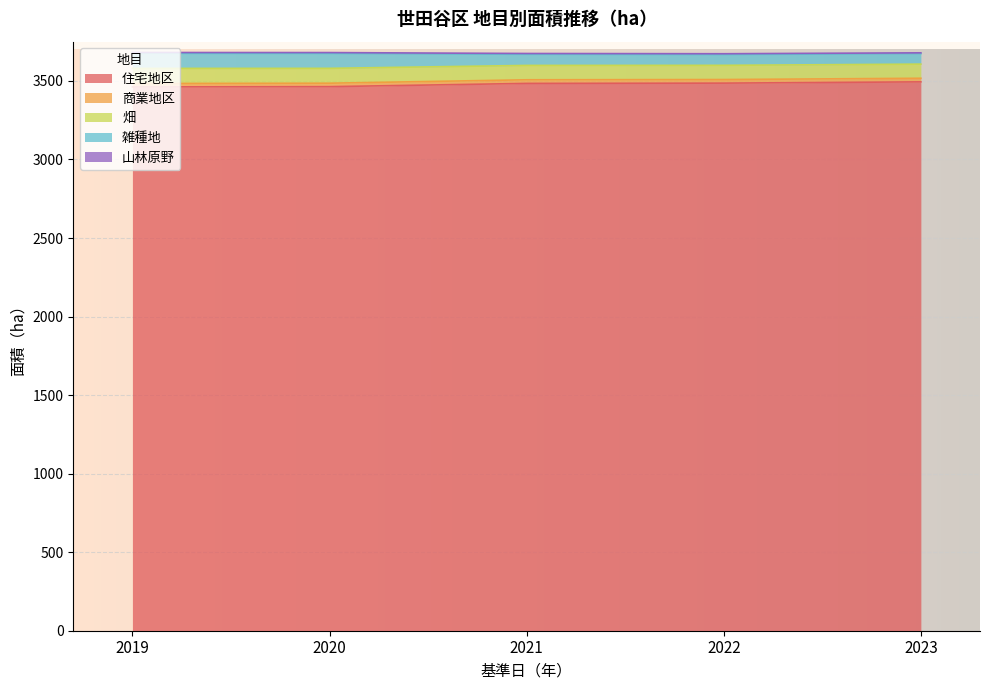

The 住宅地区 series shows 3494.1 at 2023. True or false?

True